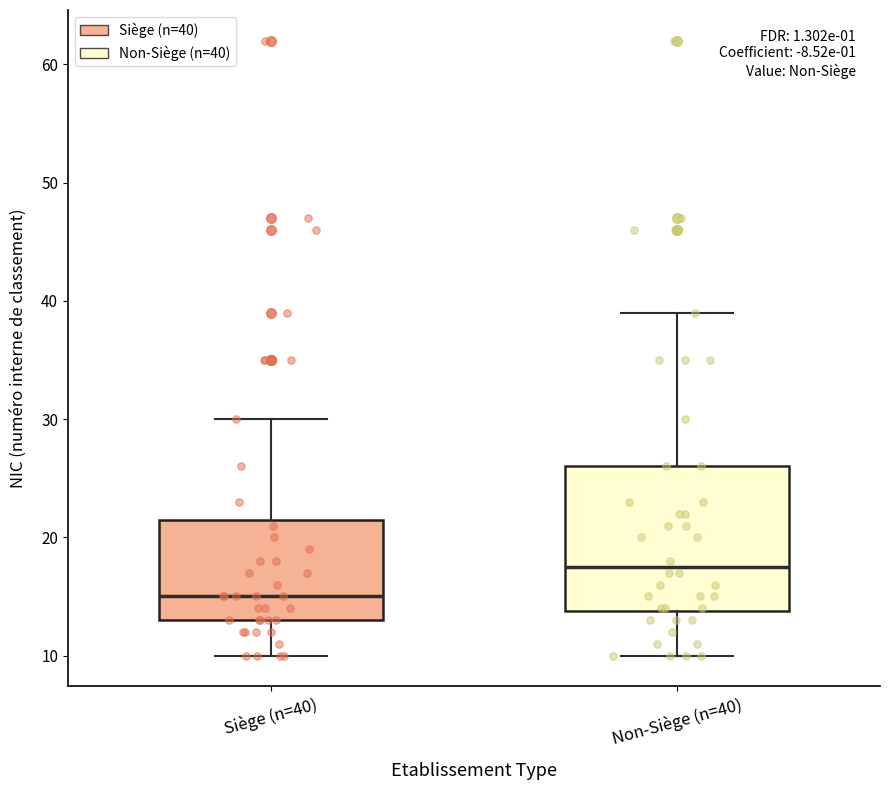

Reading left to right, transcribe this box plot: for each box, give where its median line is, the range the box spans, and where its two whiskers end, as read against the y-axis. The values are not printed on the chart, so give them approximately, as read against the axis.

Siège (n=40): median 15, box 13 to 22, whiskers 10 to 30
Non-Siège (n=40): median 18, box 14 to 26, whiskers 10 to 39